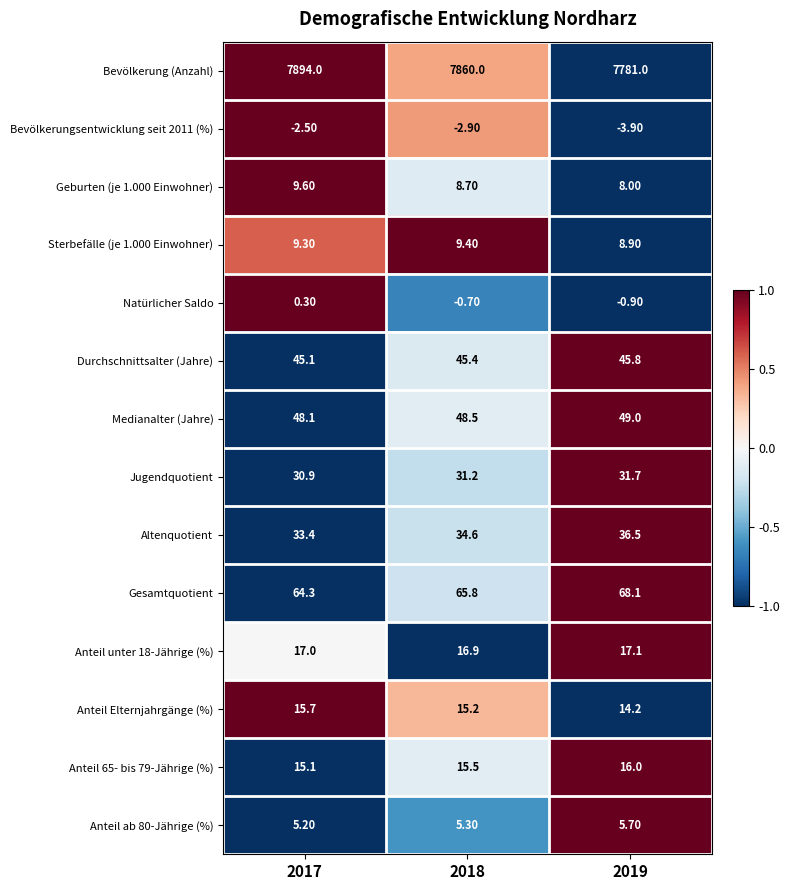

What is the maximum value shown in the chart?

7894.0